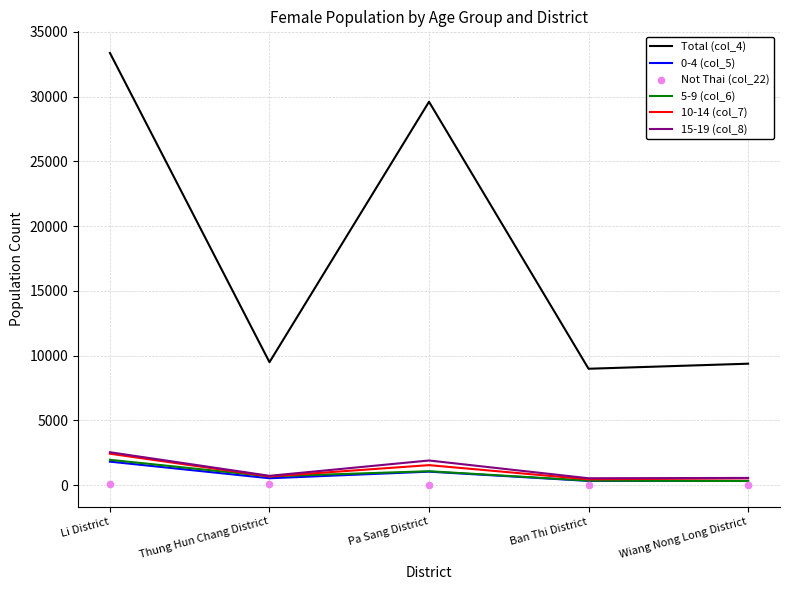

What is the total value across all series at Thung Hun Chang District?

12131